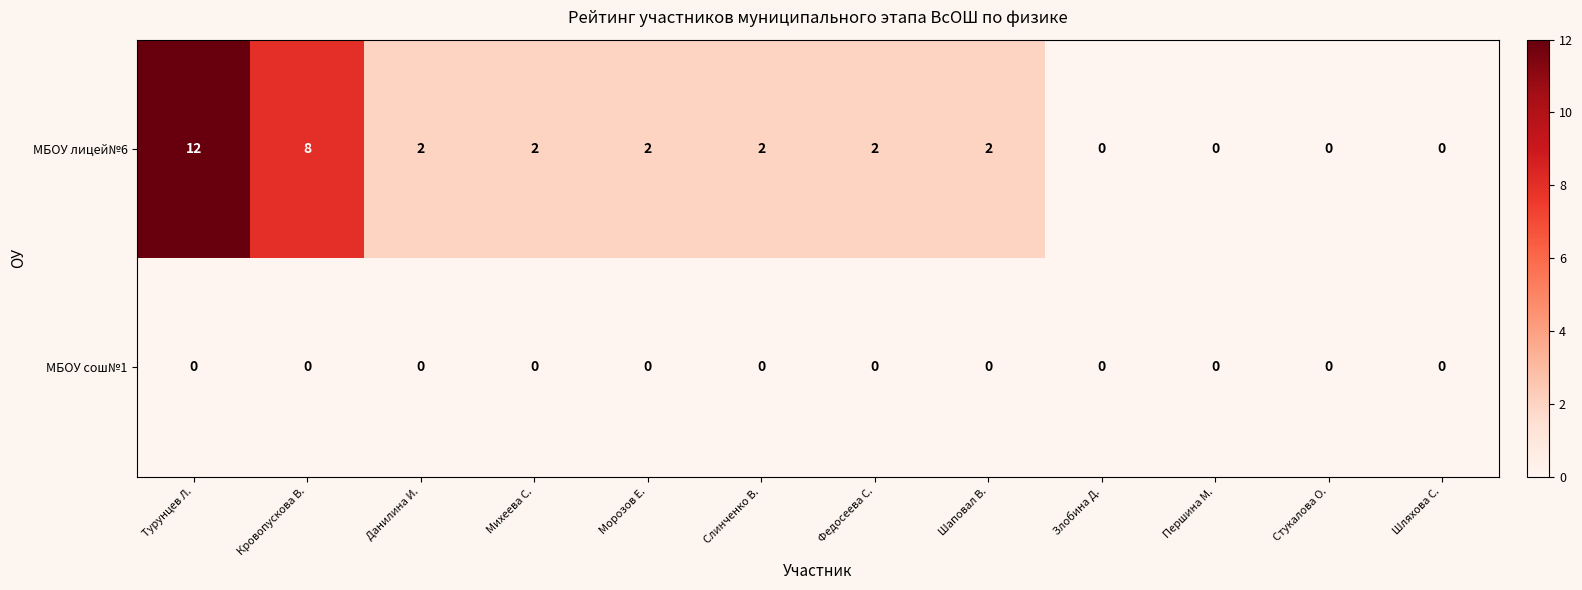

Reading left to right, what are all the values shown in this chart?

МБОУ лицей№6: 12	8	2	2	2	2	2	2	0	0	0	0
МБОУ сош№1: 0	0	0	0	0	0	0	0	0	0	0	0